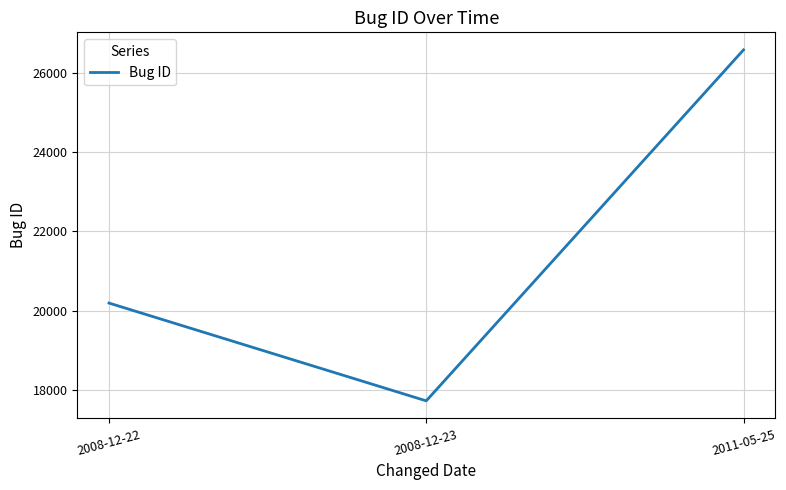

What is the greatest value displayed?

26580